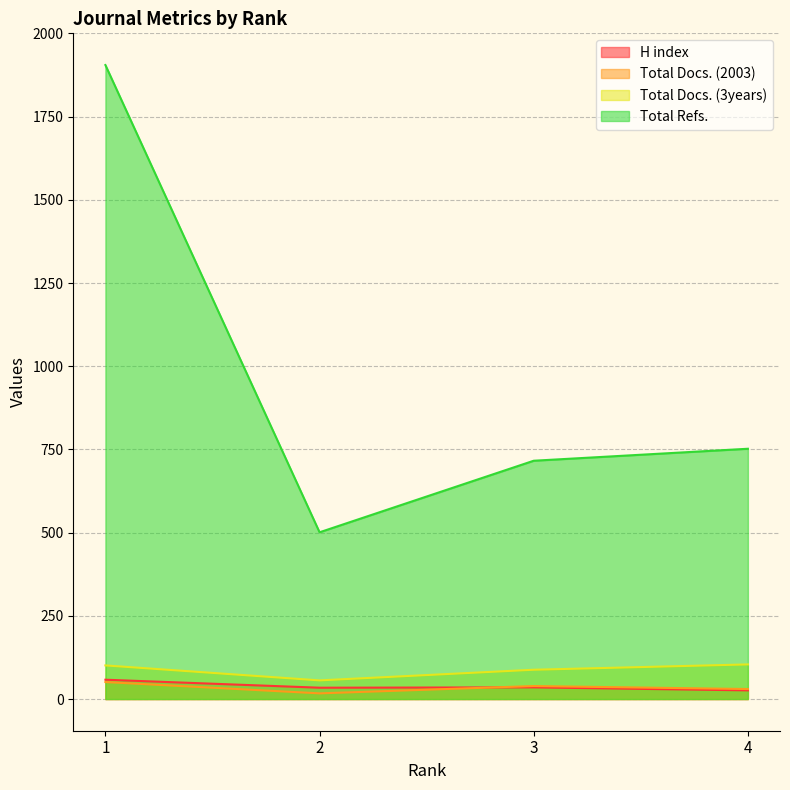

True or false: Total Docs. (2003) and Total Refs. cross at least once.

False